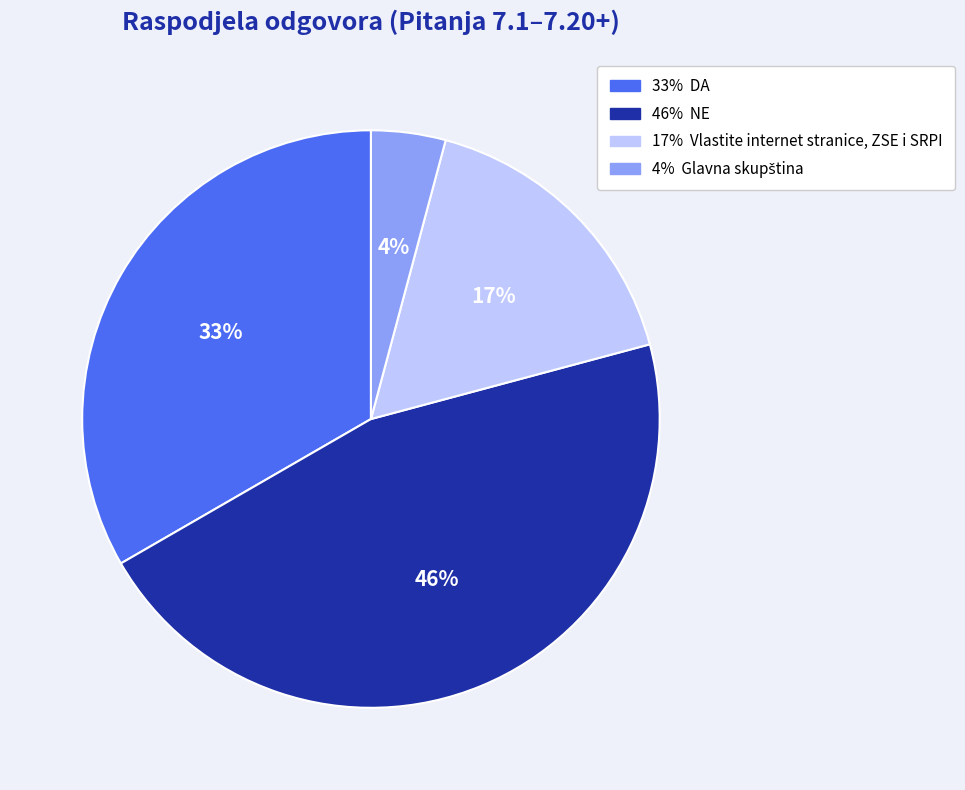

Does any single category account for the majority?

No